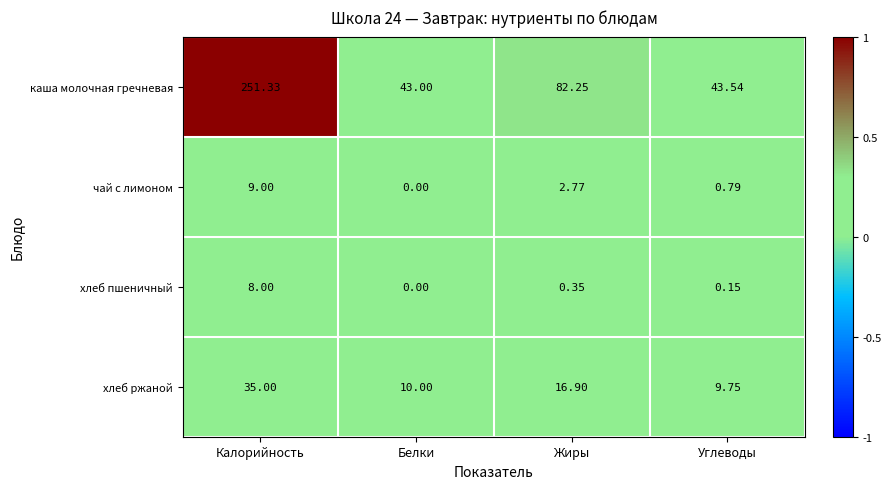

At which category is the sum across all series the highest?

Калорийность